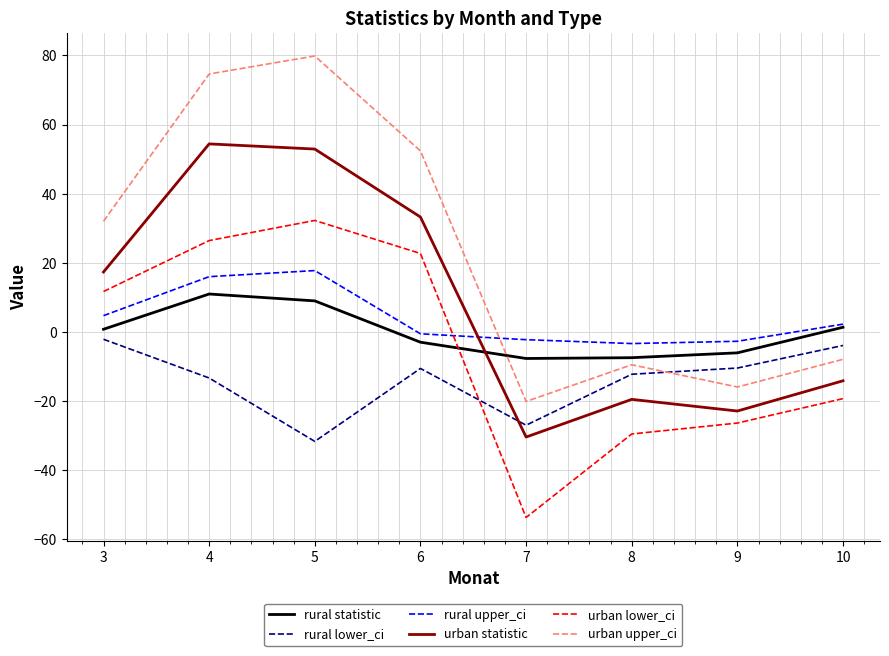

At which label is urban statistic closest to 12?

3